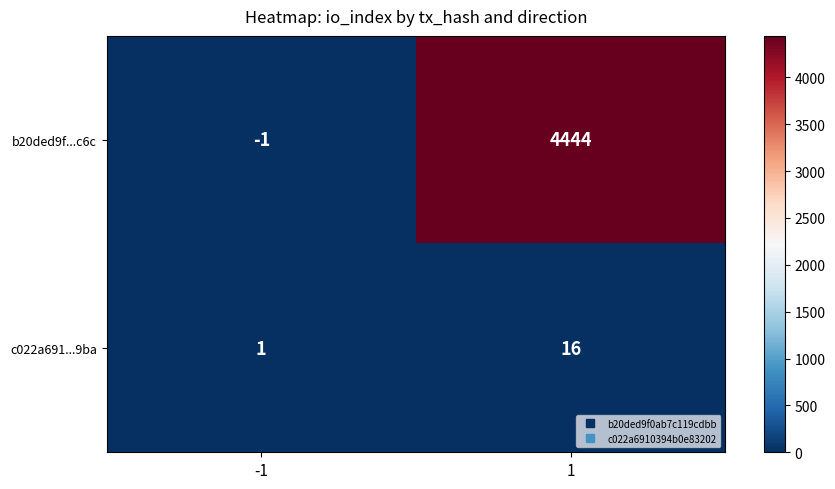

Which series has the widest spread of values?

b20ded9f...c6c